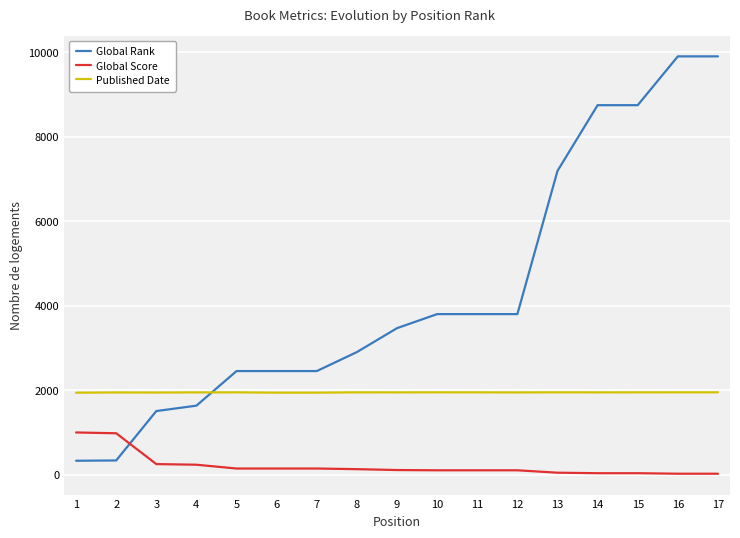

Which series has the largest total across all categories?

Global Rank